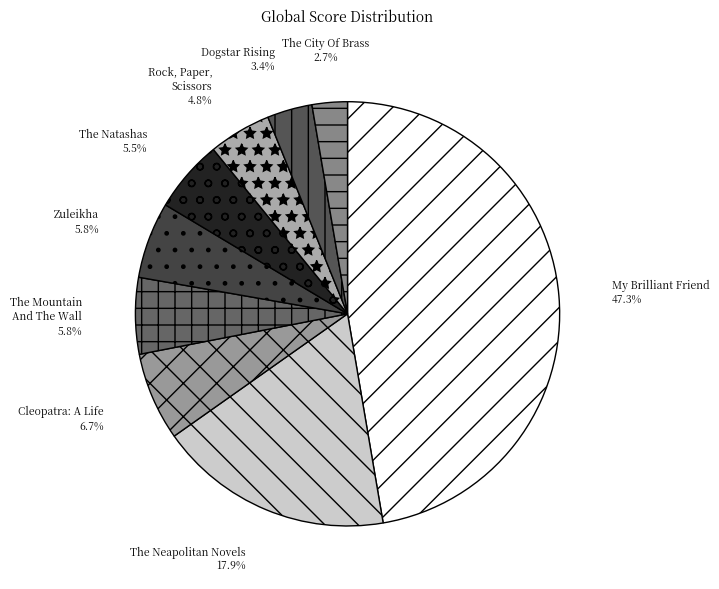

Does any single category account for the majority?

No